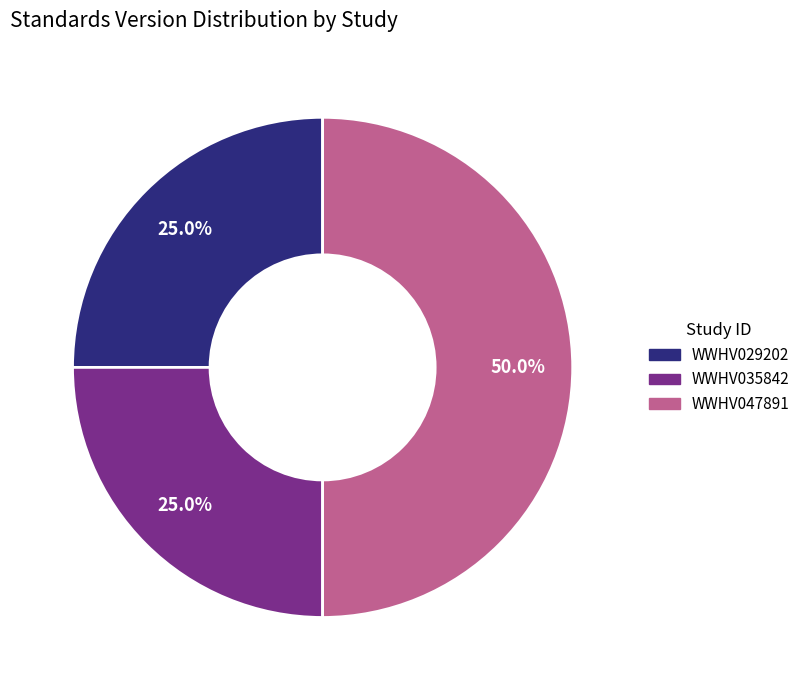

Does WWHV035842 account for over 50% of the chart?

No